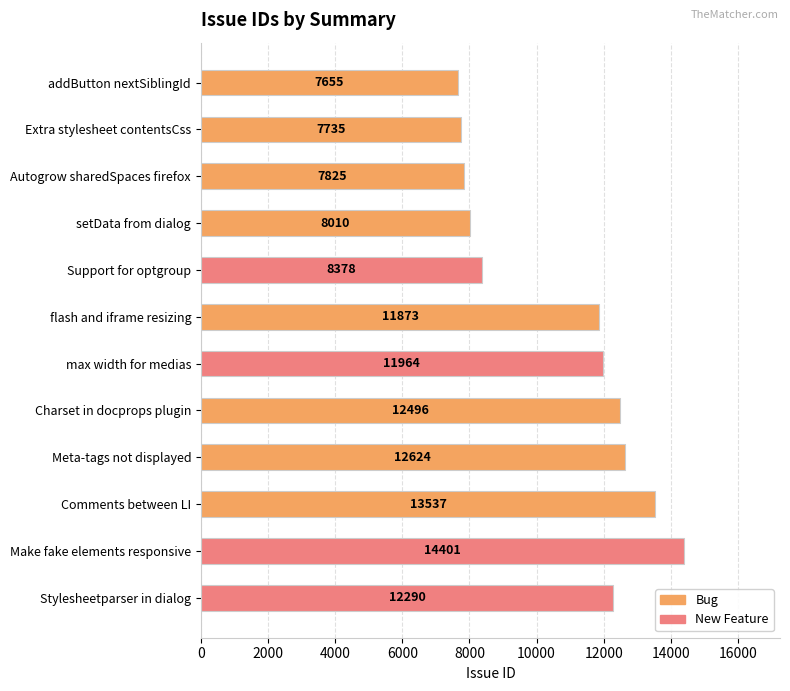

Which label corresponds to the largest value in the chart?

Make fake elements responsive